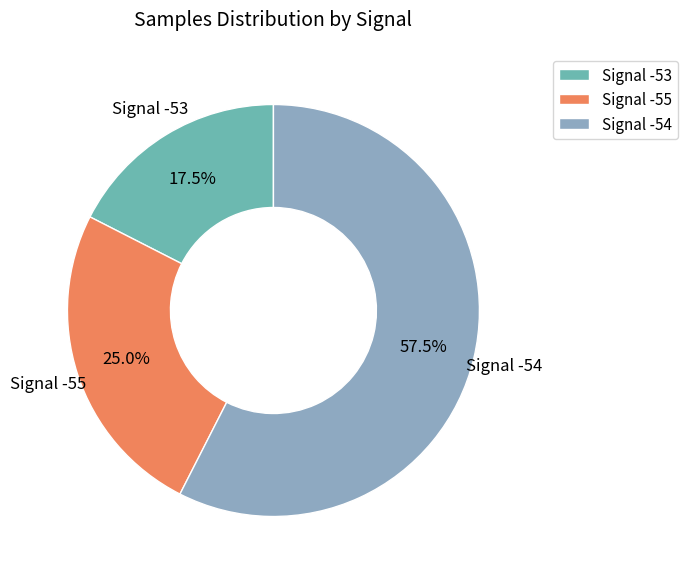

Which slice is the largest?

Signal -54